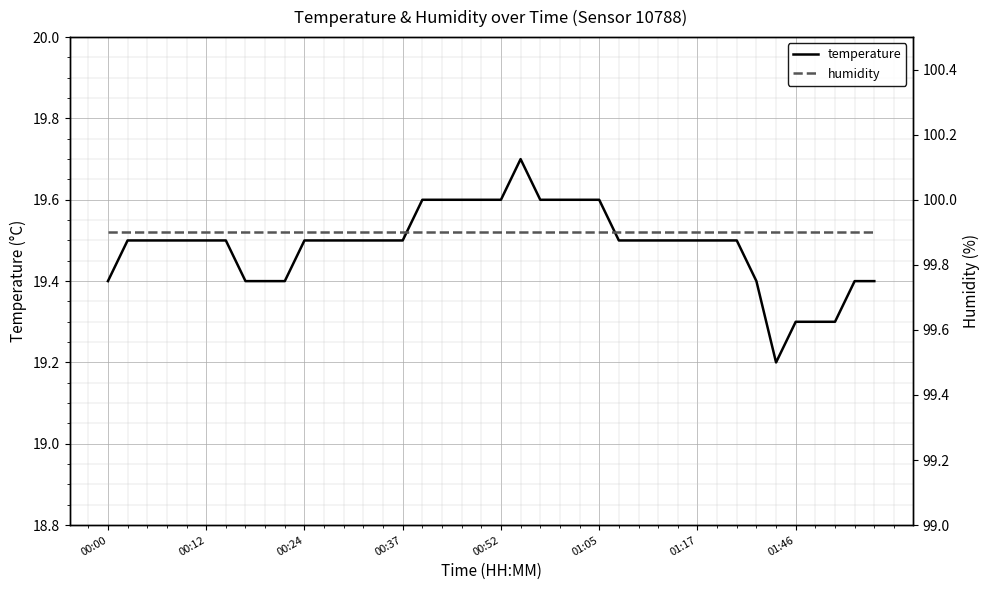

What is the approximate value of humidity at 39?

99.9